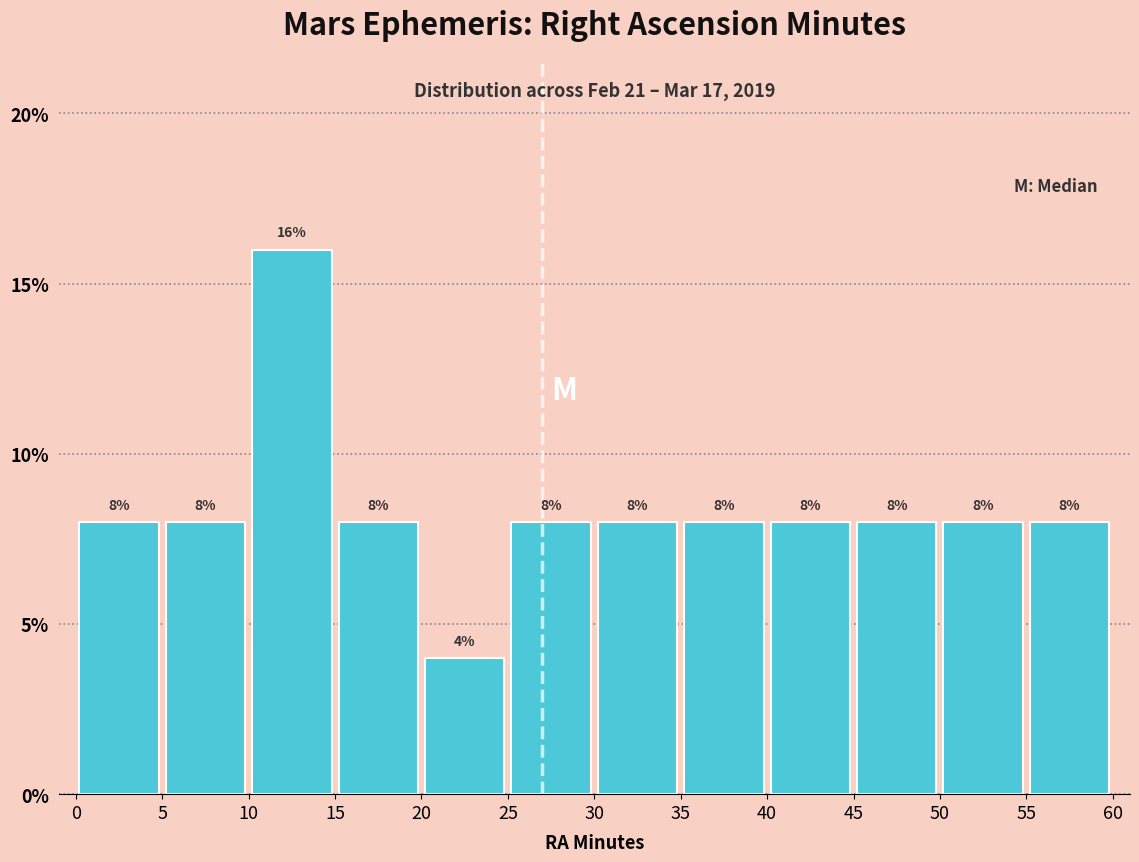

Reading left to right, transcribe this chart: for each bar, give the range it covers on the x-axis and its height.

0 to 5: 8
5 to 10: 8
10 to 15: 16
15 to 20: 8
20 to 25: 4
25 to 30: 8
30 to 35: 8
35 to 40: 8
40 to 45: 8
45 to 50: 8
50 to 55: 8
55 to 60: 8